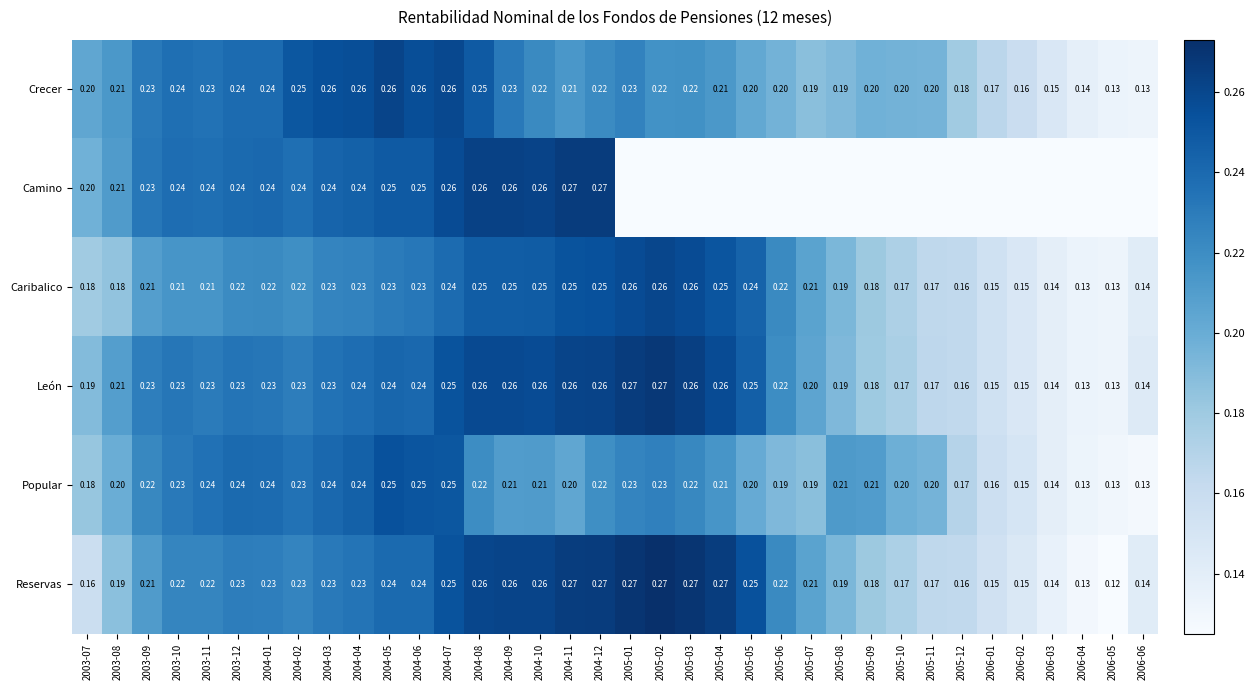

Rank the series at 2004-10 from highest to lowest value.

Camino, Reservas, León, Caribalico, Crecer, Popular